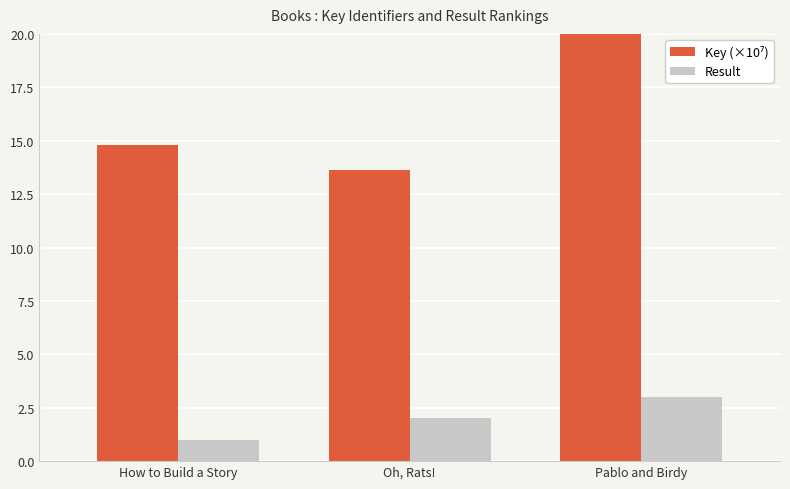

Is it true that Result equals 0.2 at How to Build a Story?

False